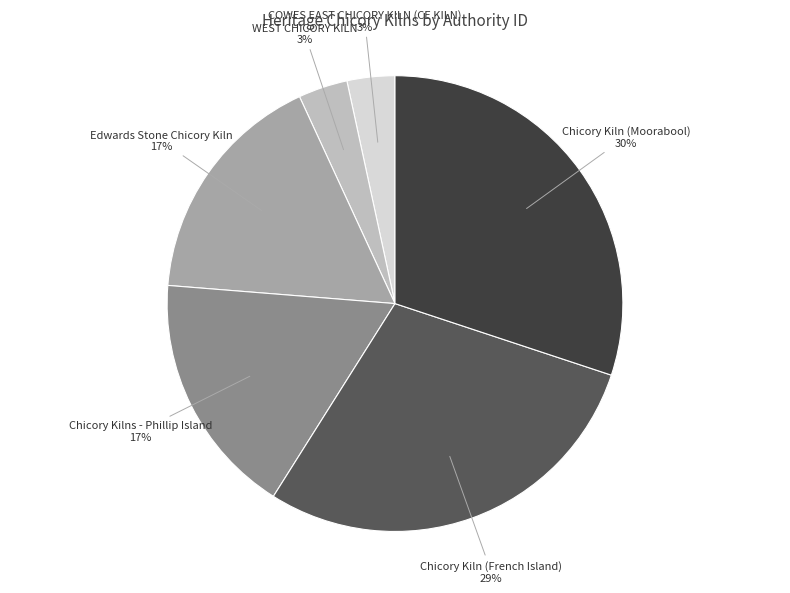

How many slices are in this pie chart?

6